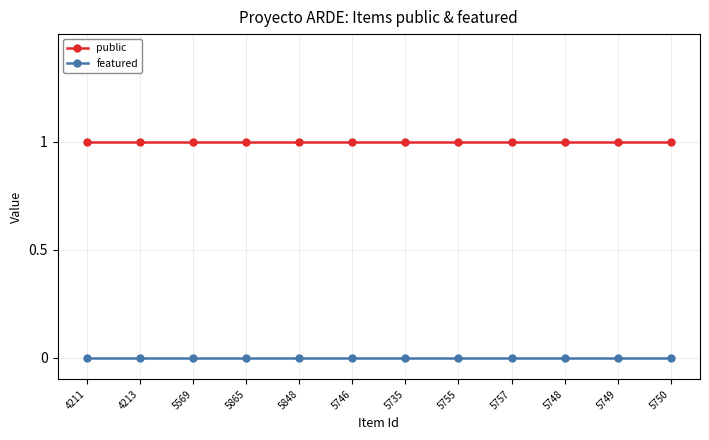

What is the label of the 12th point from the right?

4211